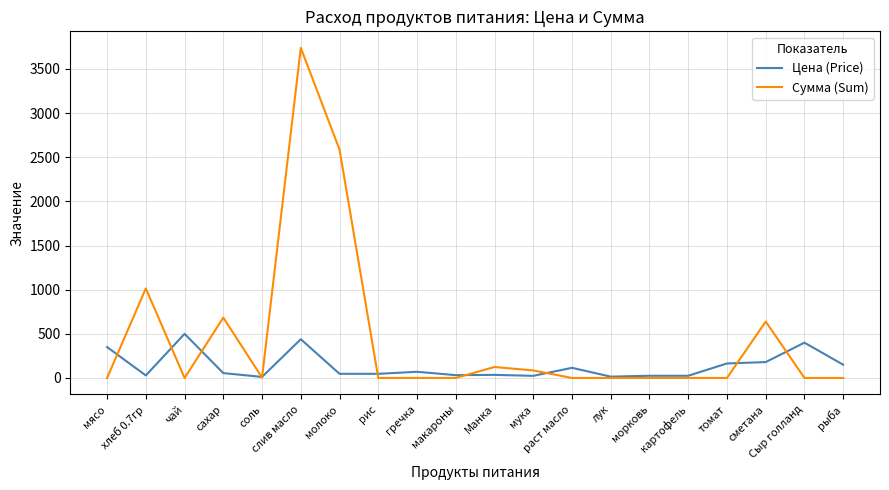

At which category is the sum across all series the highest?

слив масло